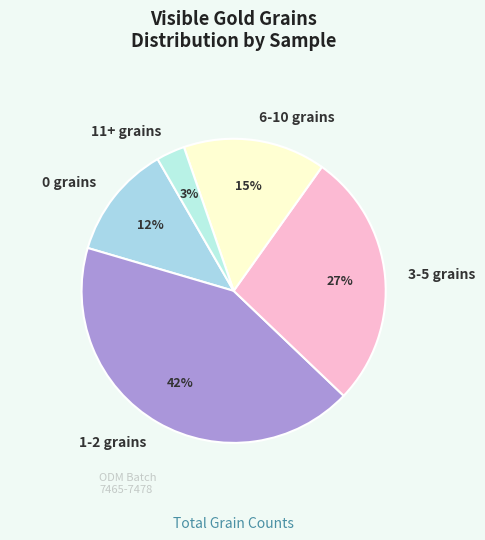

Between 3-5 grains and 1-2 grains, which is larger?

1-2 grains